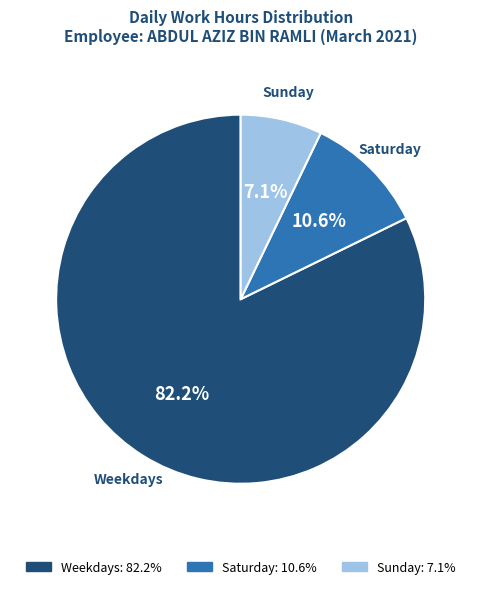

To the nearest percent, what is the average slice percentage?

33%